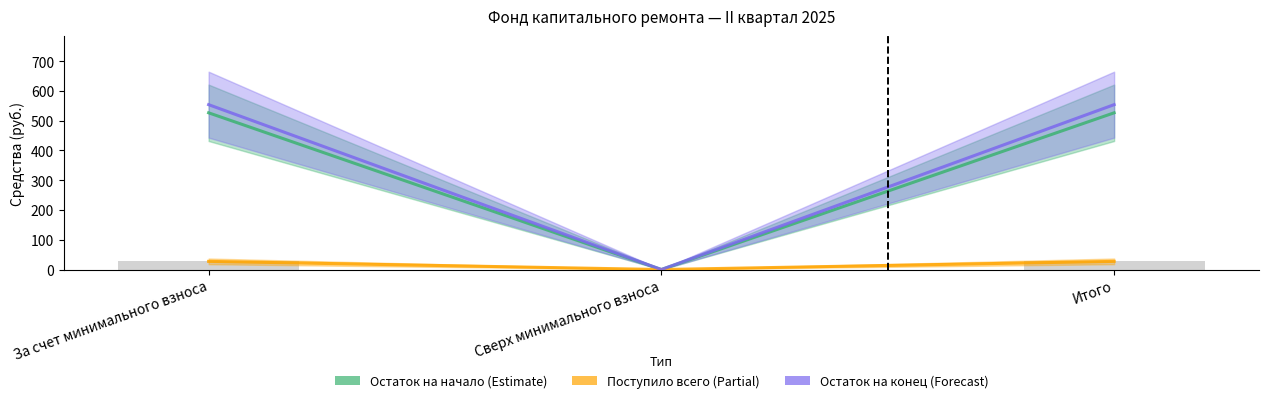

What is the approximate value of Остаток на начало at За счет минимального взноса?

526.5